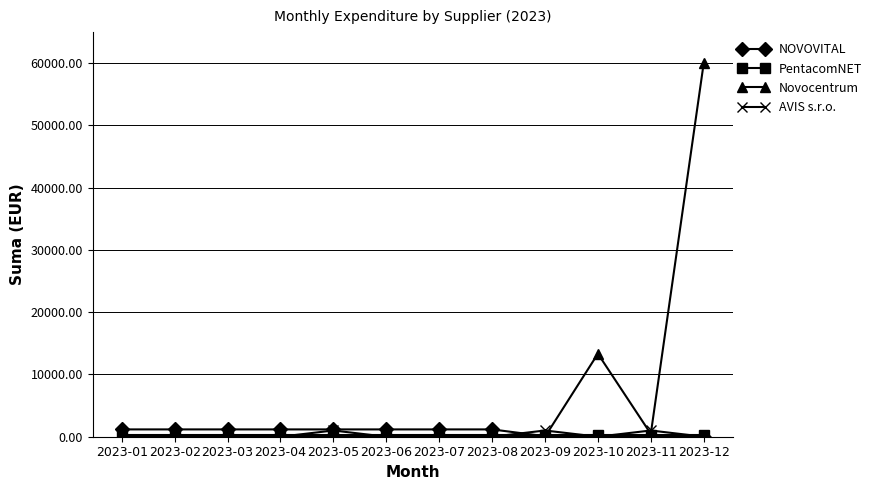

How many values in the Novocentrum series exceed 0?

3